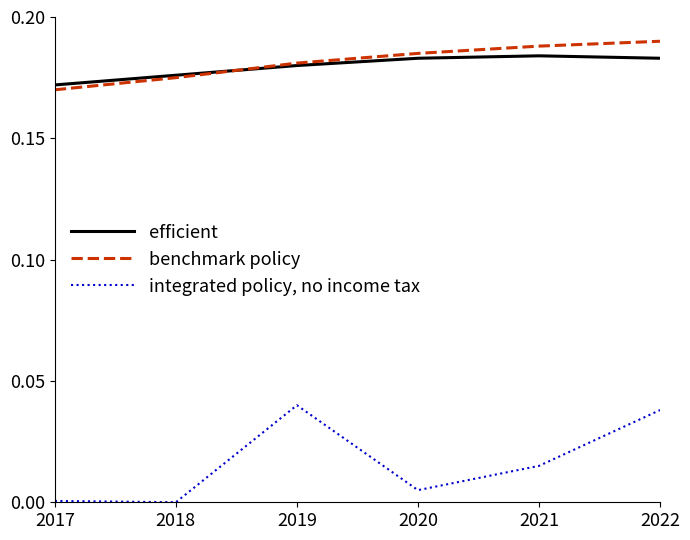

How many lines are shown in the chart?

3